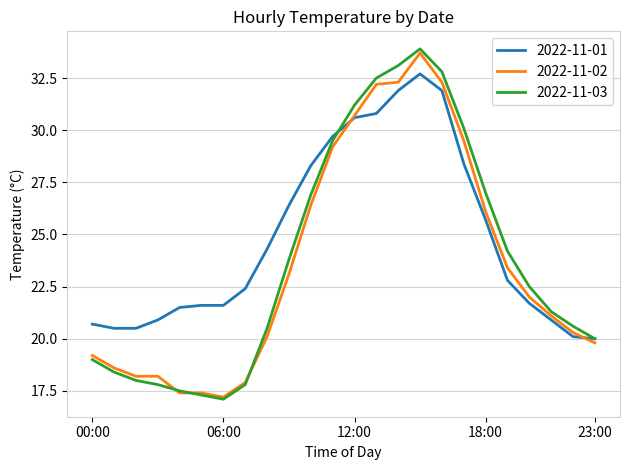

Which series has the largest range (max minus min)?

2022-11-03